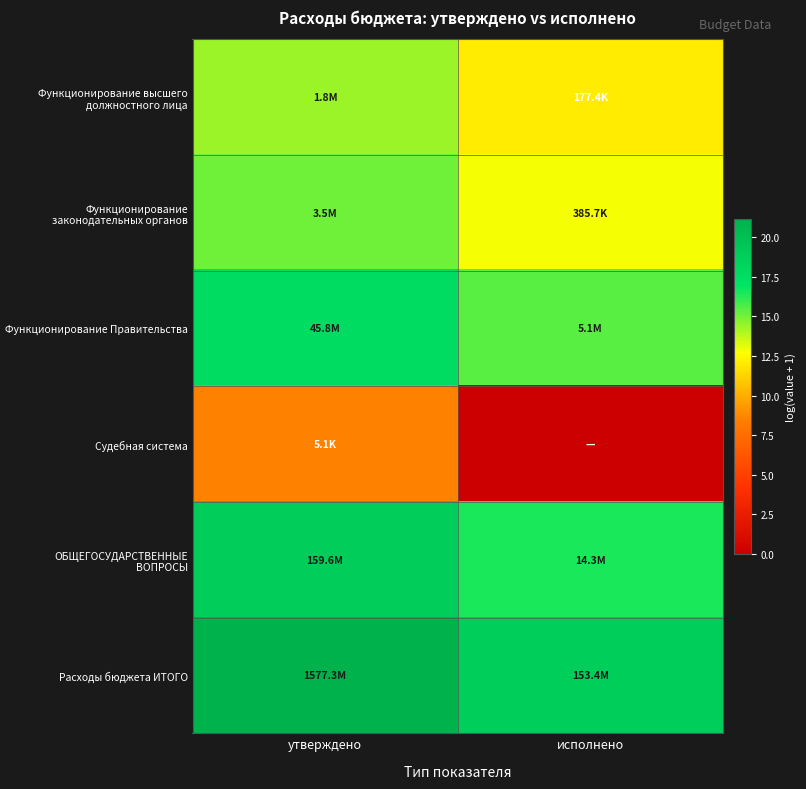

At исполнено, list the series in order from largest to smallest.

Расходы бюджета ИТОГО, ОБЩЕГОСУДАРСТВЕННЫЕ ВОПРОСЫ, Функционирование Правительства, Функционирование законодательных органов, Функционирование высшего должностного лица, Судебная система